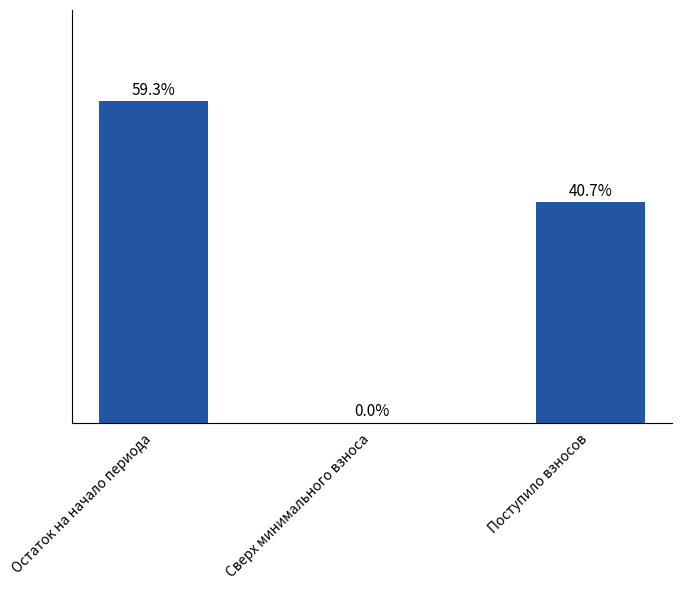

Which label corresponds to the largest value in the chart?

Остаток на начало периода